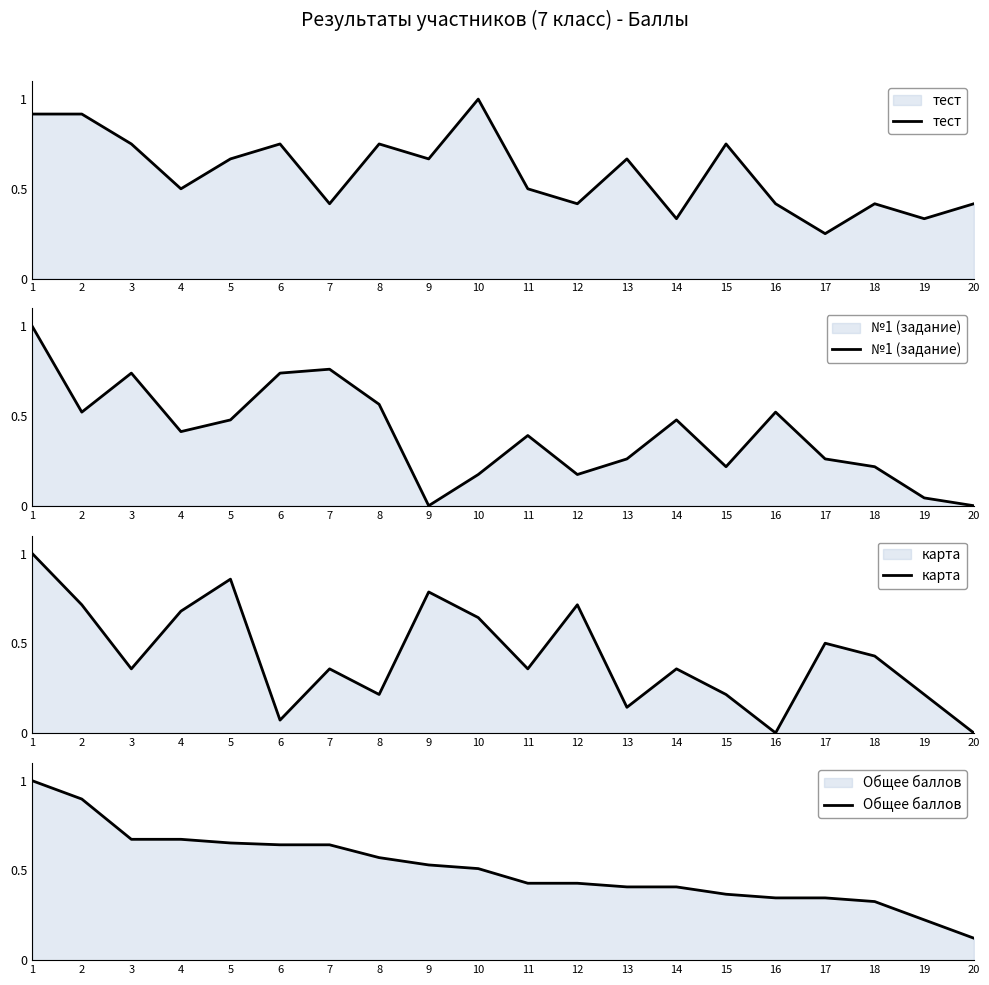

What is the value of the карта point at the 5th from the left?

0.9